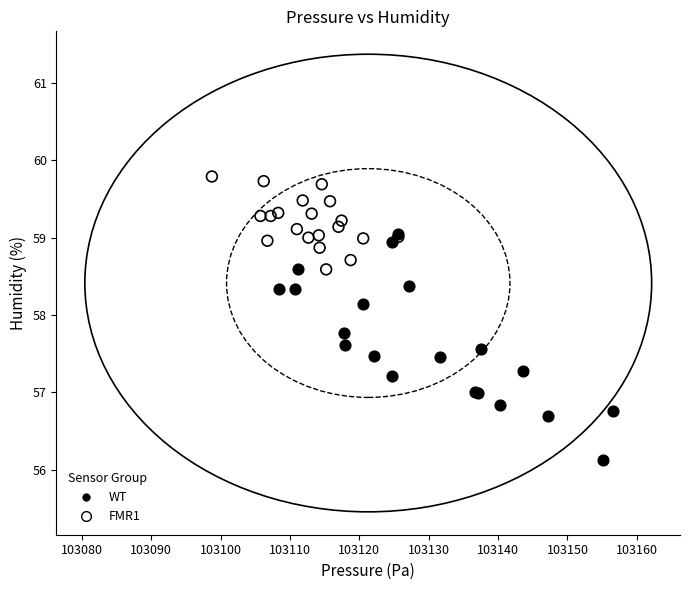

Which series reaches the minimum Y coordinate?

WT